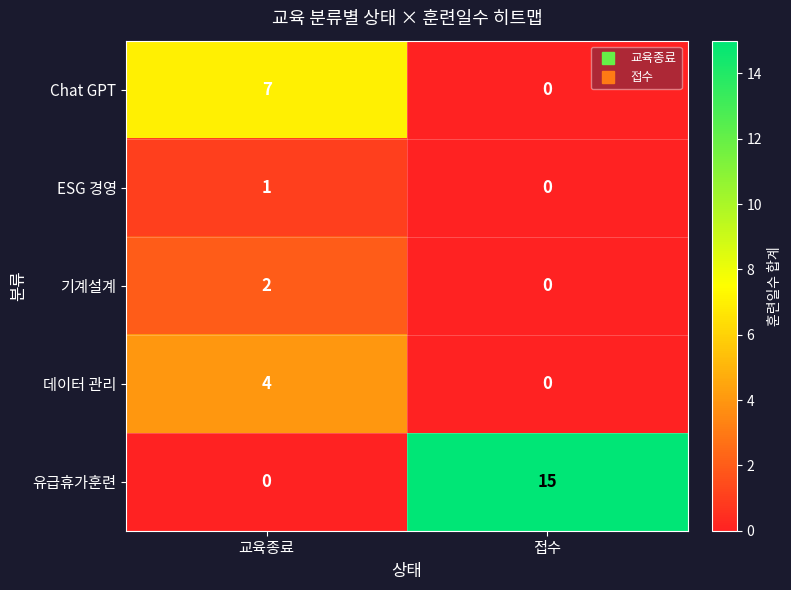

Which series has the largest total across all categories?

유급휴가훈련